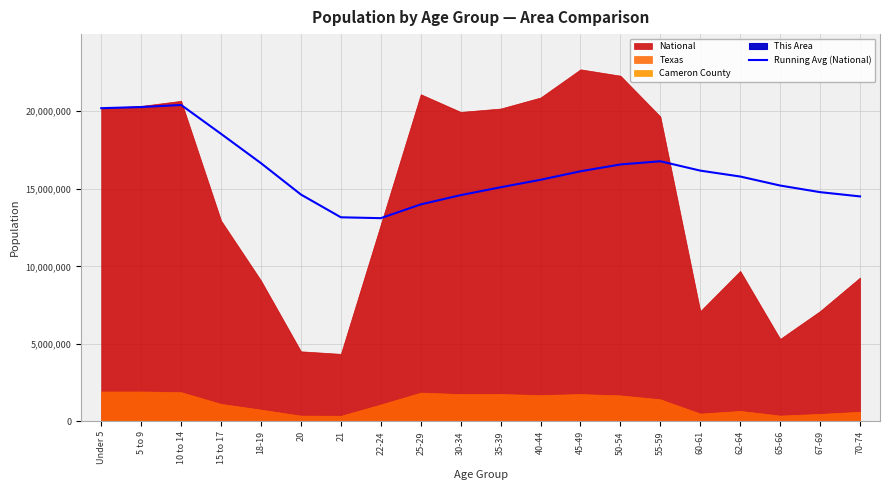

Reading left to right, list all the values displayed in this chart.

20201362.0	20275009.5	20409071.0	18545366.8	16653511.2	14631114.2	13162997.0	13106694.4	13995044.9	14591750.3	15099740.5	15582342.4	16130515.4	16571058.9	16777308.7	16173334.8	15792797.3	15210969.8	14784885.1	14509549.2